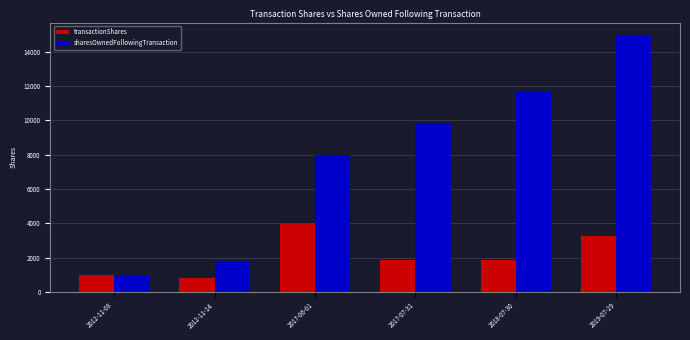

Are the bars grouped side by side (vs. stacked)?

Yes